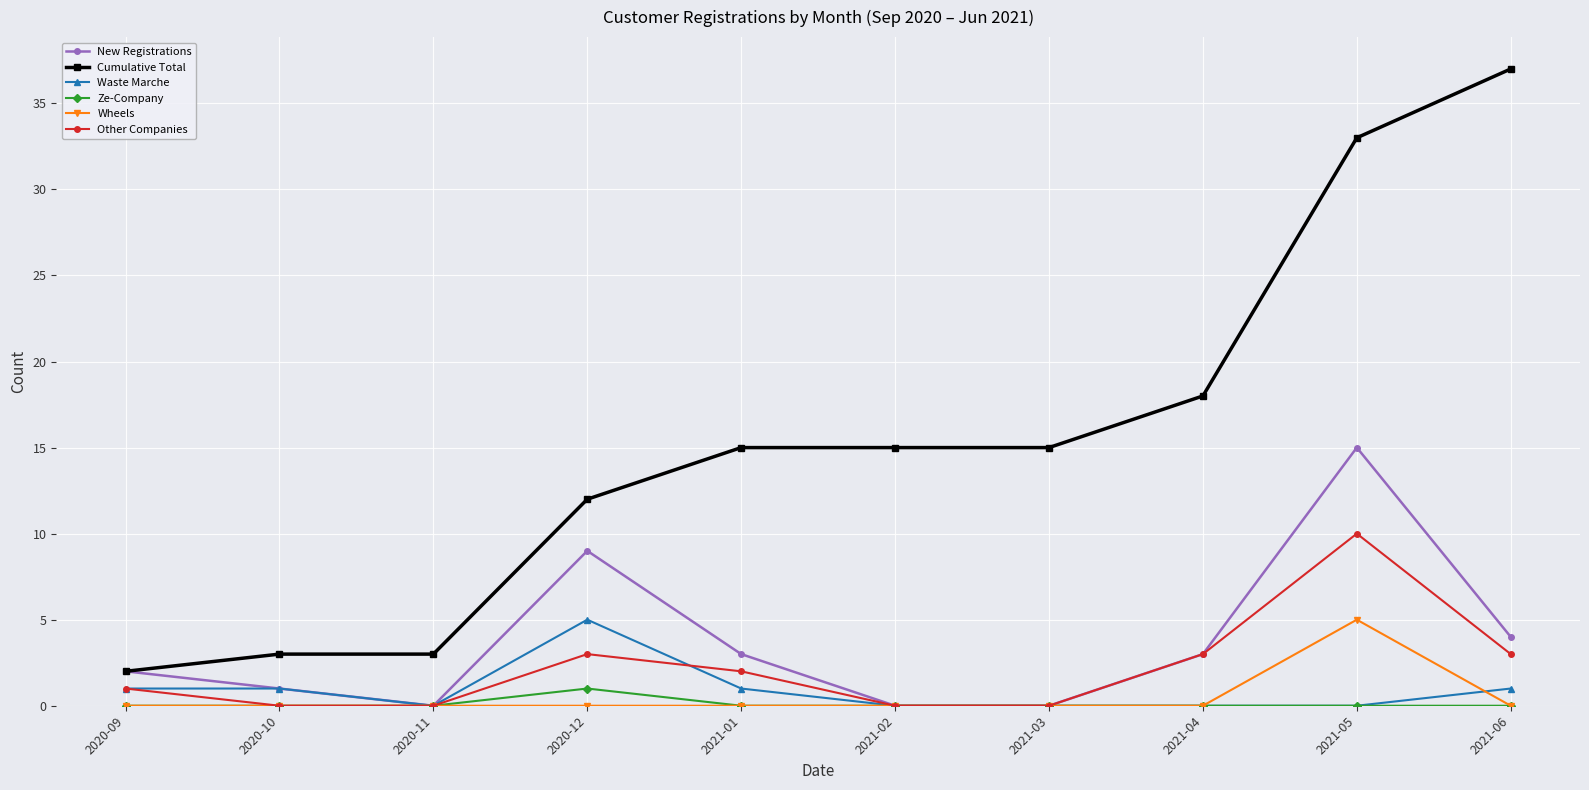

Is it true that New Registrations equals -5 at 2021-03?

False